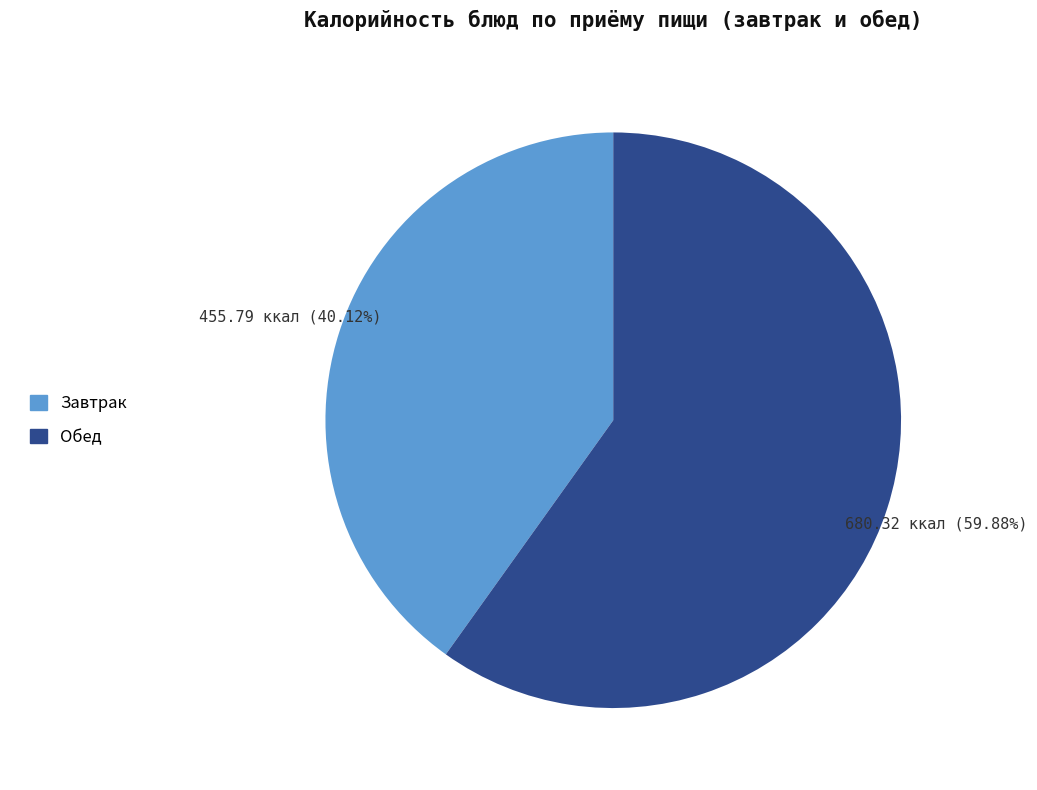

Is there a majority slice in this chart?

Yes